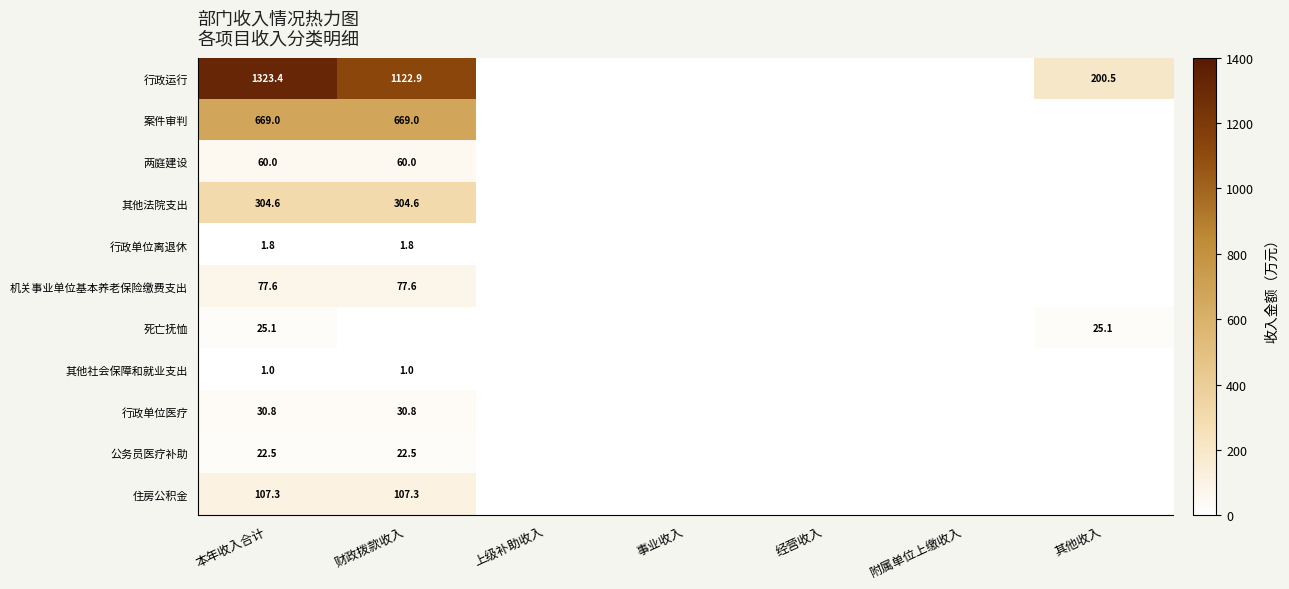

Is it true that 死亡抚恤 equals 25.1 at 其他收入?

True